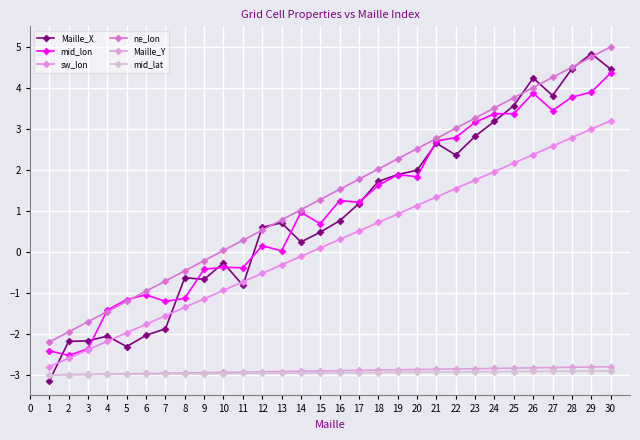

How many lines are shown in the chart?

6